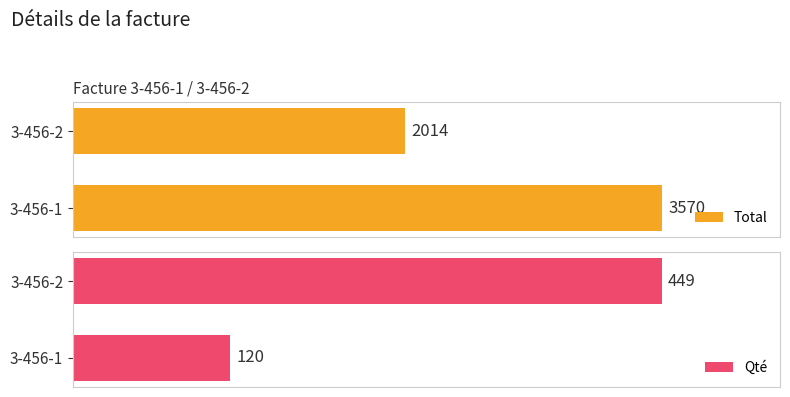

How many data points in Total are less than 3570?

1